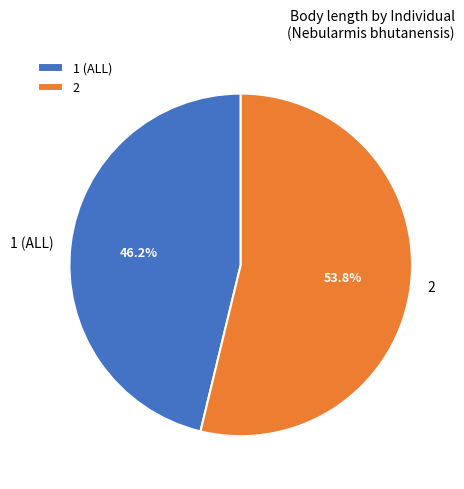

How many slices are in this pie chart?

2